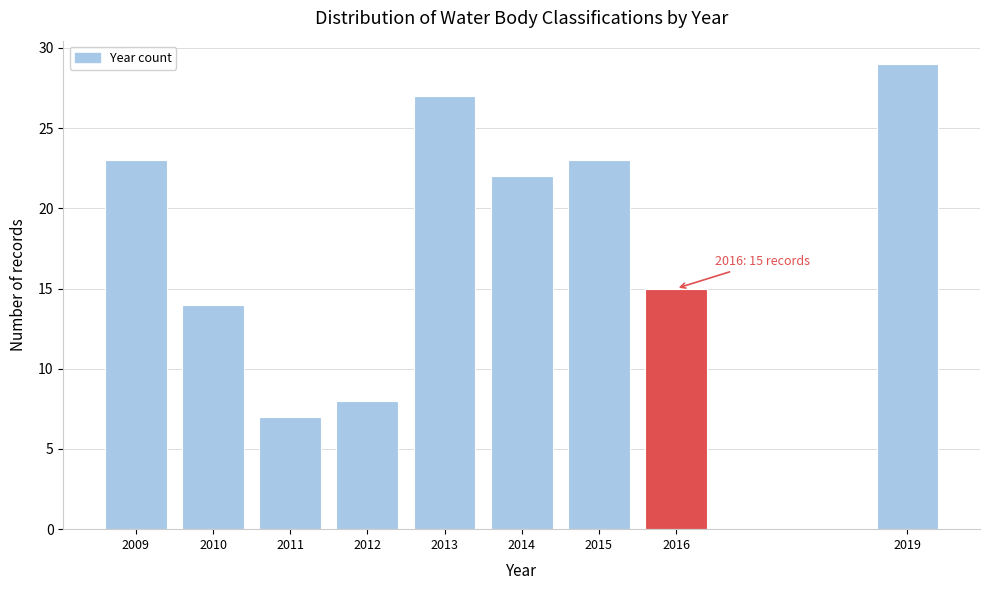

Reading left to right, what are all the values shown in this chart?

23	14	7	8	27	22	23	15	29